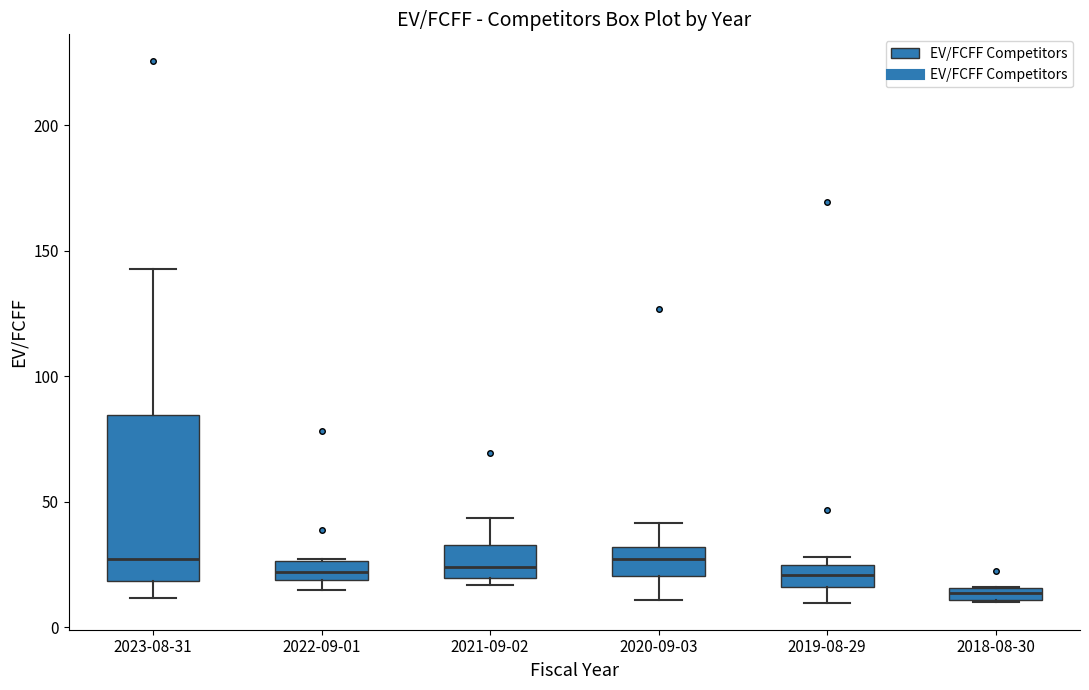

Which box has the lowest median line?

2018-08-30